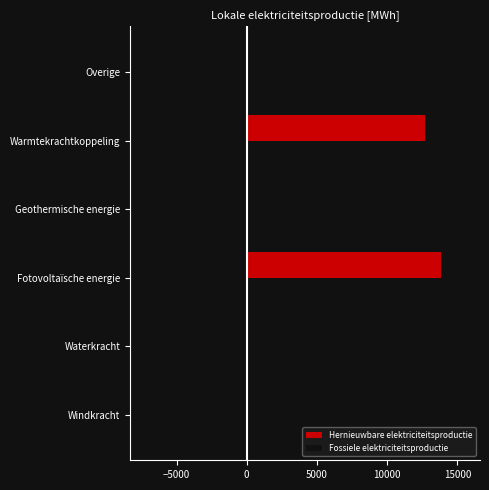

Where is the data nearest to the value 6920?

Warmtekrachtkoppeling